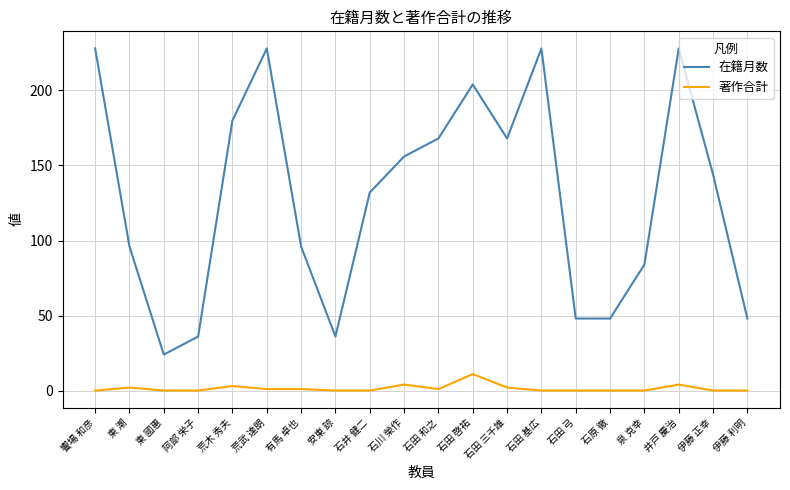

Which category has the lowest value in the 在籍月数 series?

東 國惠